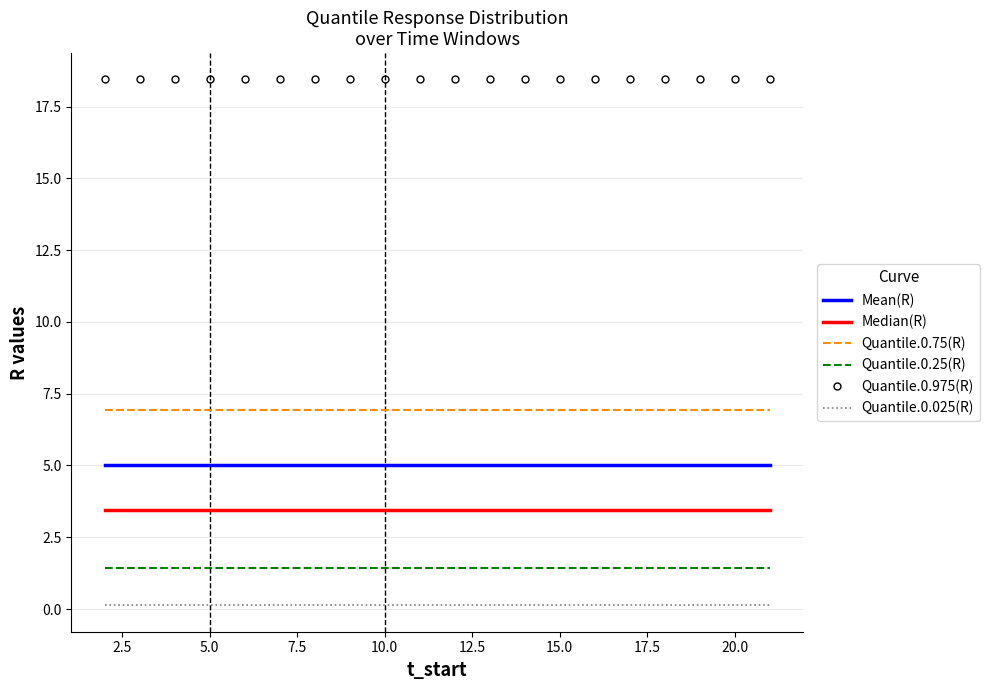

At how many categories does at least one series exceed 17?

20